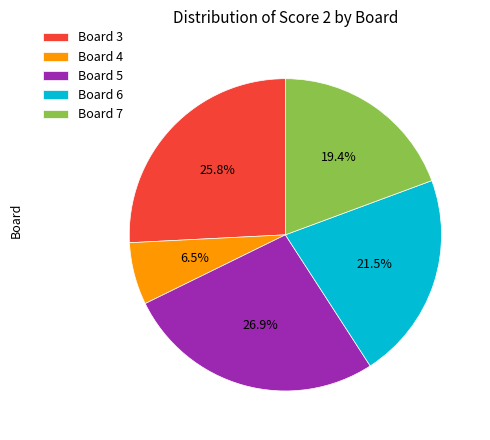

To the nearest percent, what percentage of the pie is Board 7?

19%